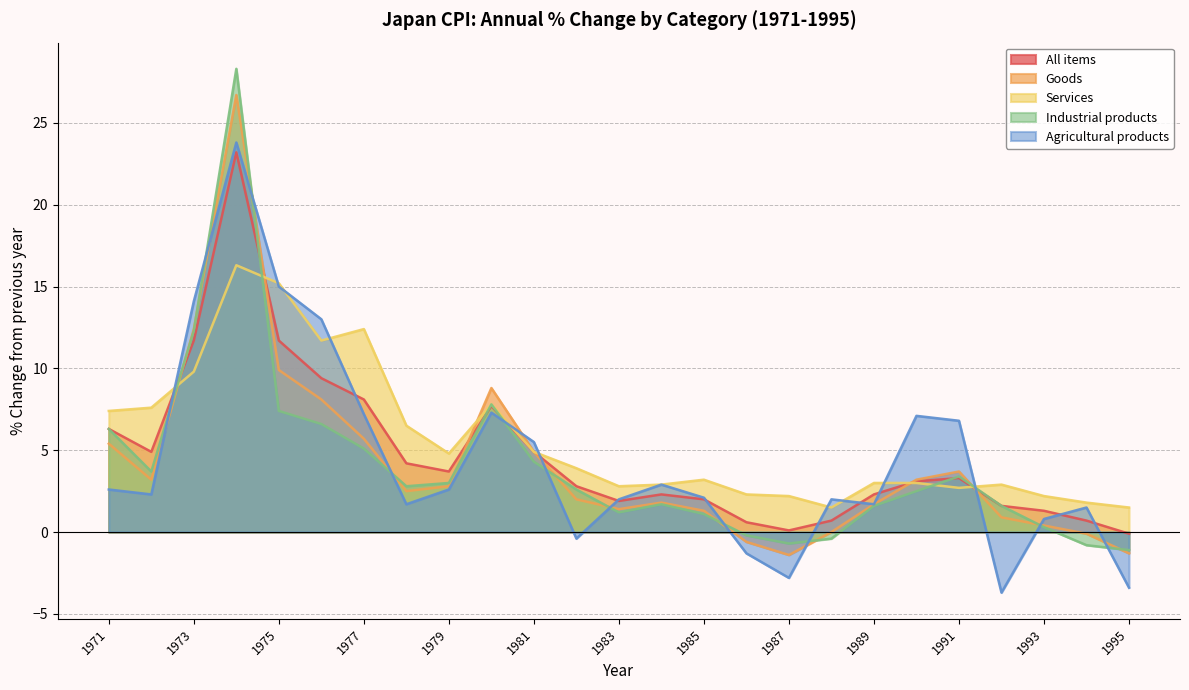

What is the sum of the Services values at 1973 and 1987?

12.0